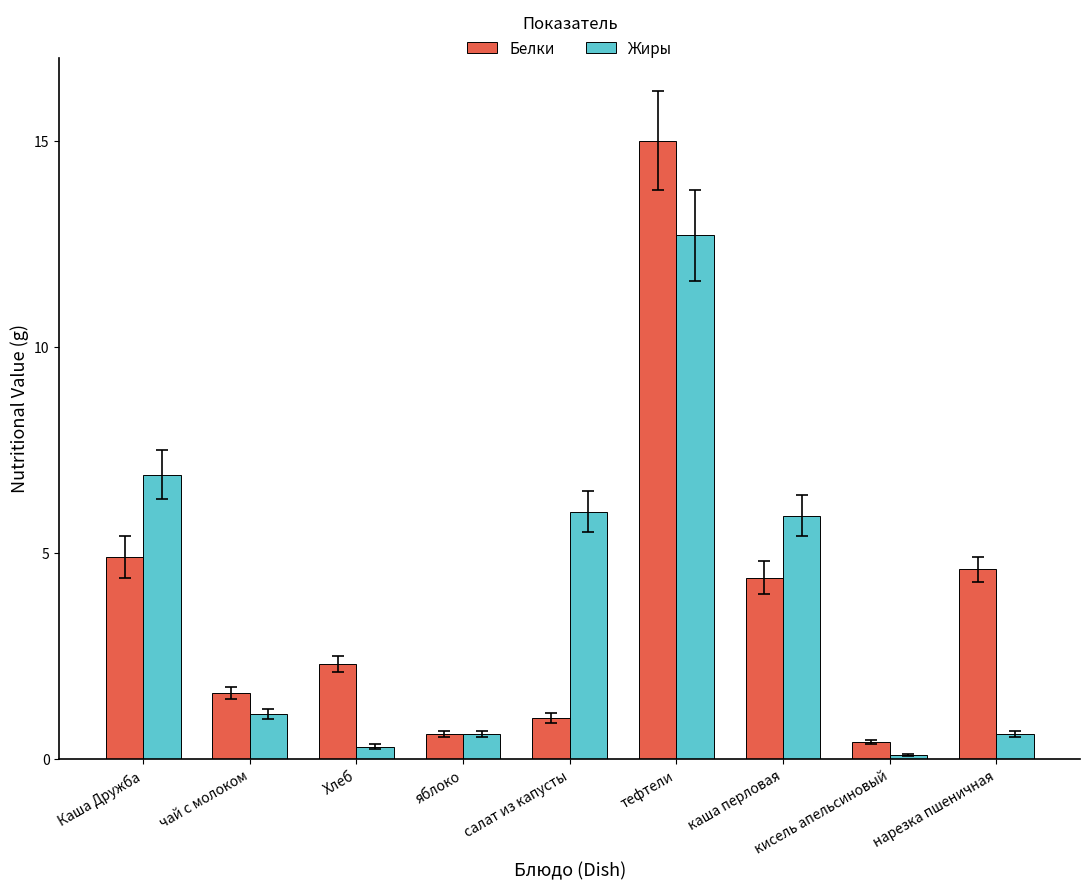

At which category is the sum across all series the highest?

тефтели